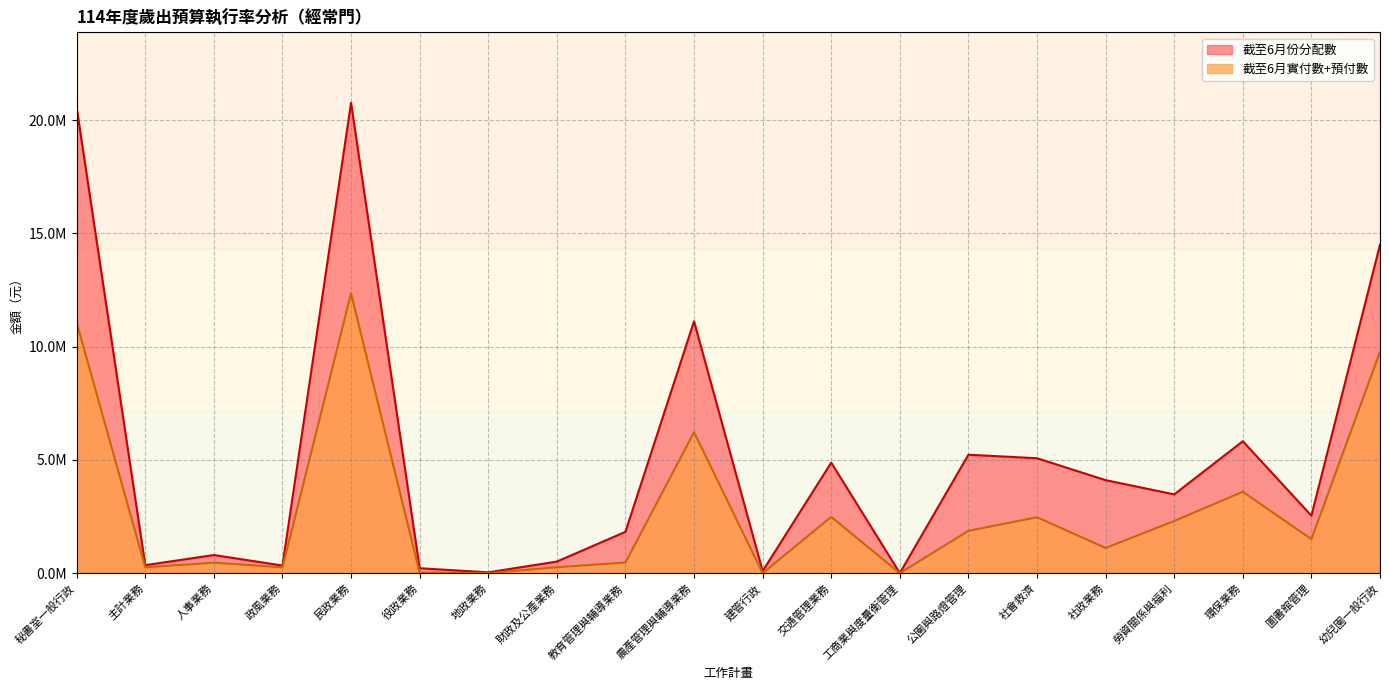

What is the label of the 17th point from the left?

勞資關係與福利